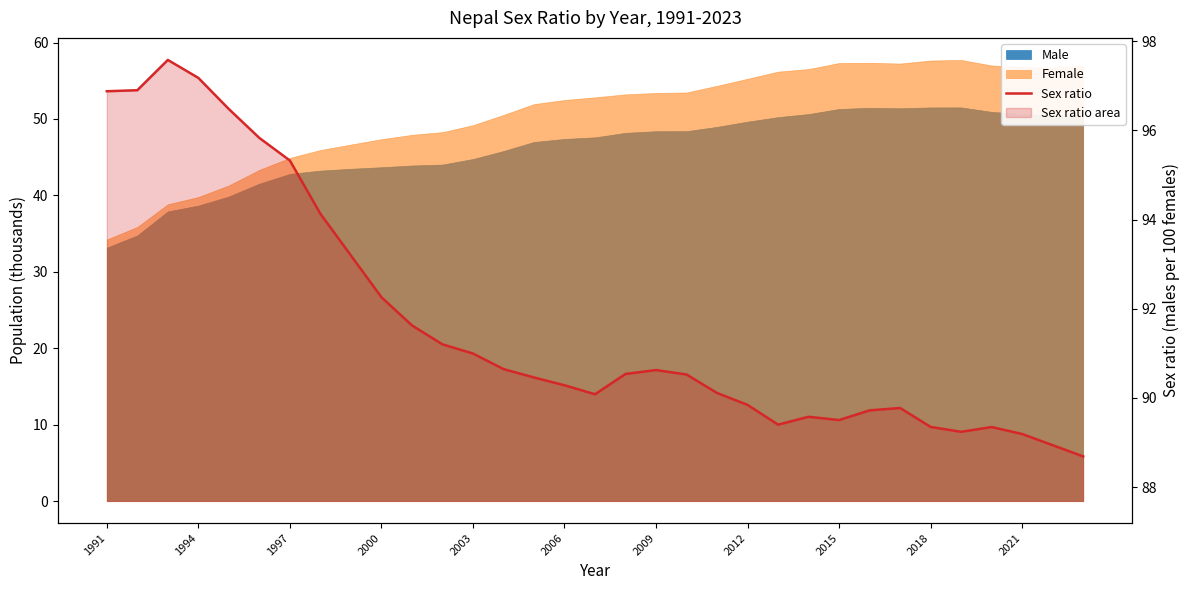

What value does the data have at 22?

89.4